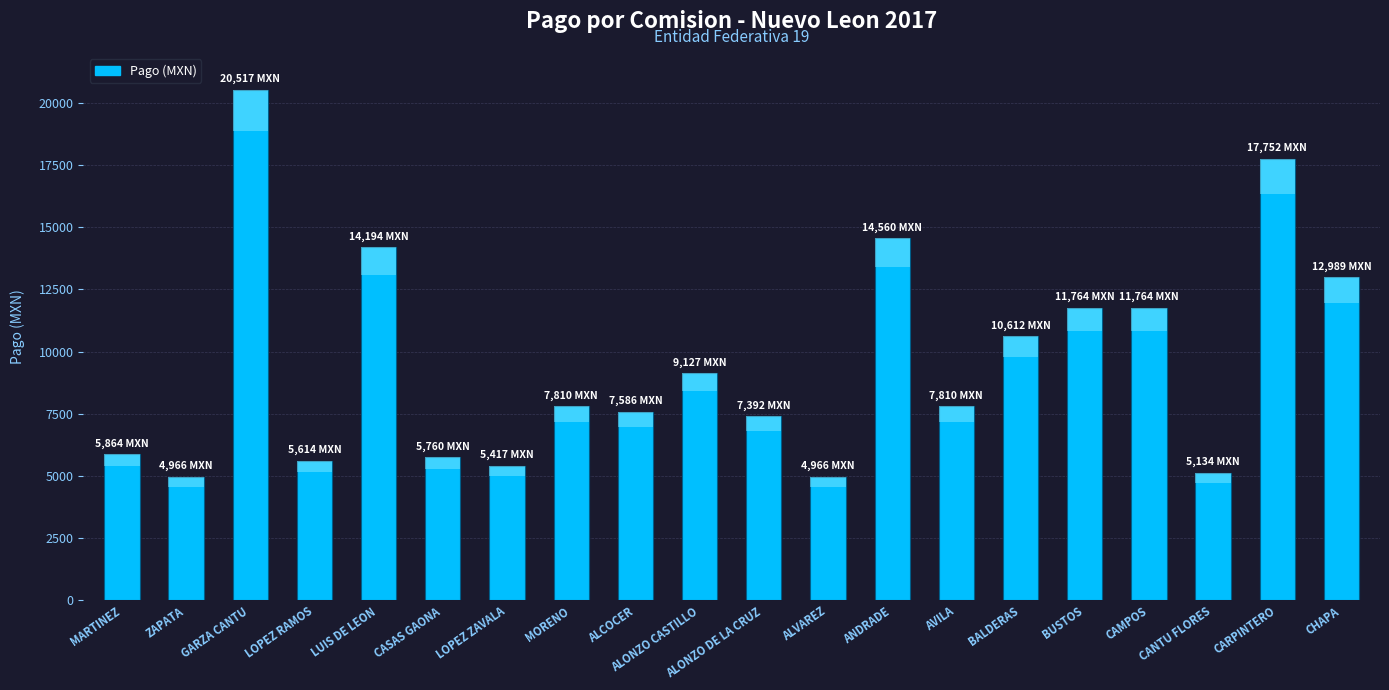

Are the bars horizontal?

No